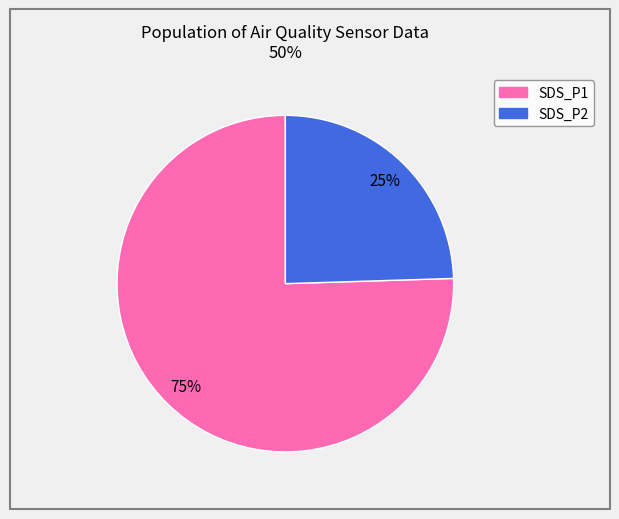

What percentage is the SDS_P1 slice, to the nearest percent?

75%